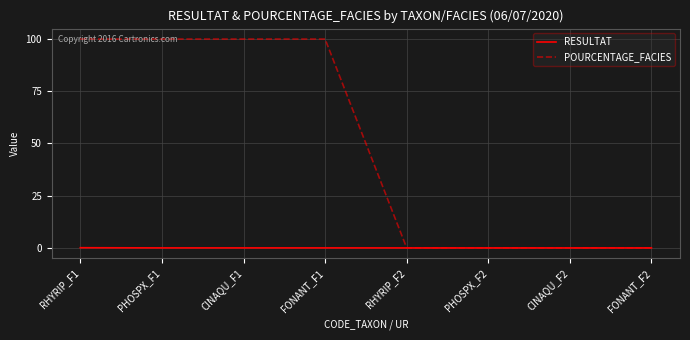

The POURCENTAGE_FACIES series shows 0.0 at RHYRIP_F2. True or false?

True